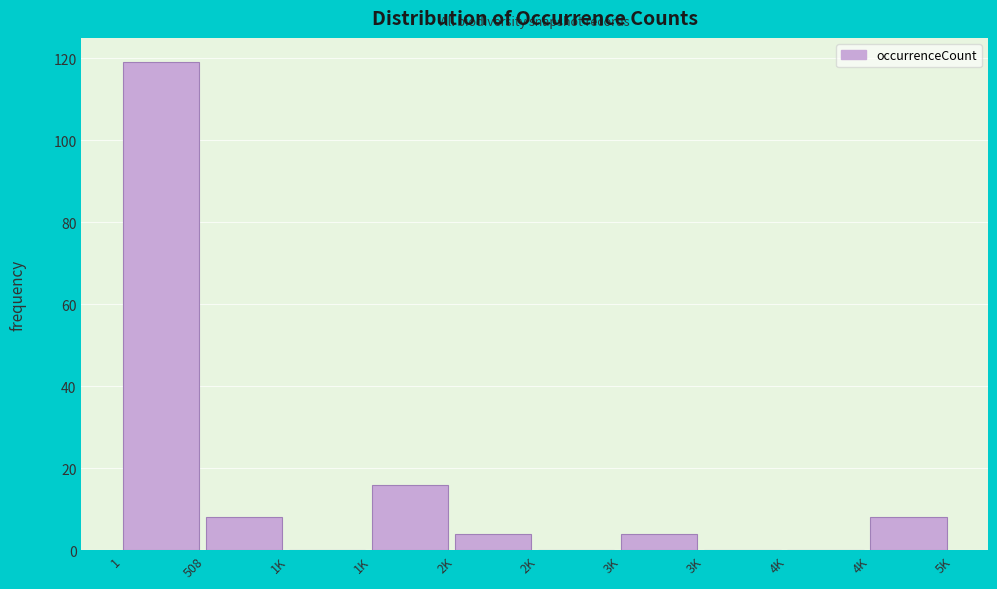

How many data points does each series have?

10